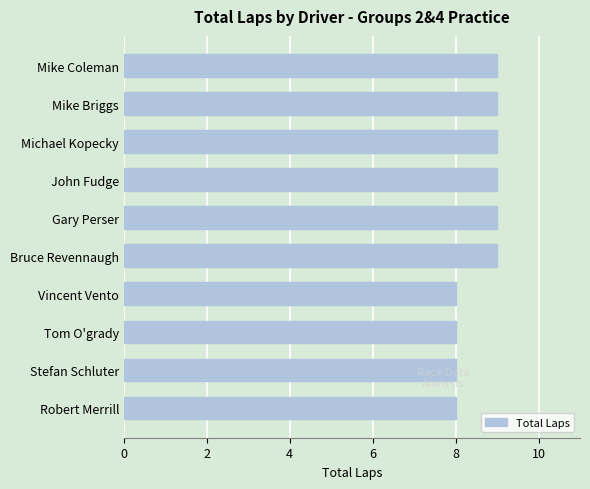

Read the value at Bruce Revennaugh.

9